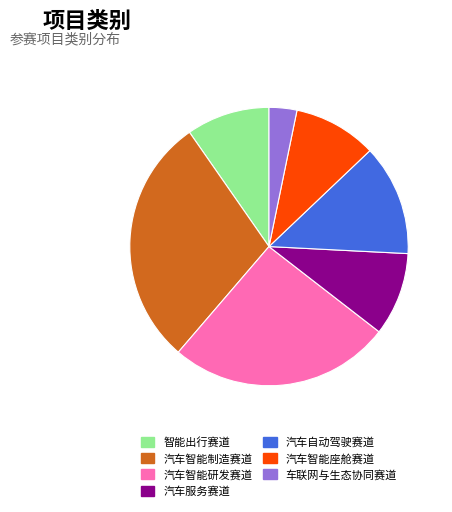

Is the sum of 汽车智能研发赛道 and 汽车智能座舱赛道 greater than half?

No